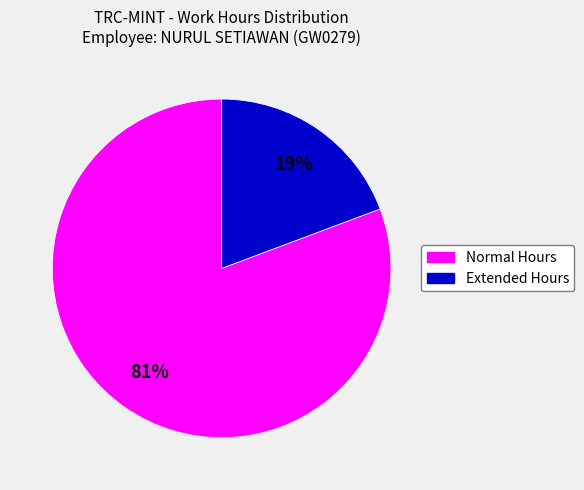

To the nearest percent, what is the average slice percentage?

50%